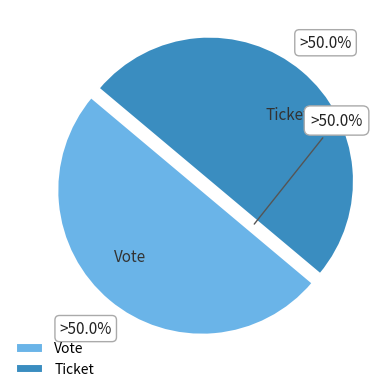

How many slices are in this pie chart?

2